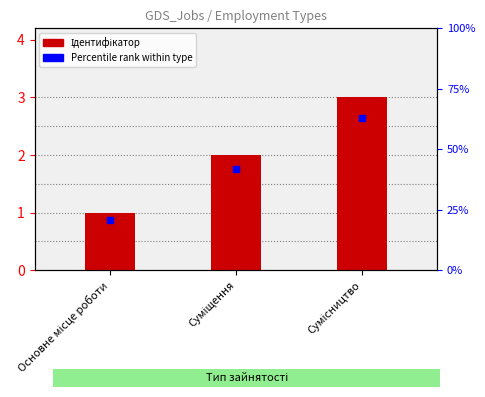

Which series has the largest total across all categories?

Ідентифікатор